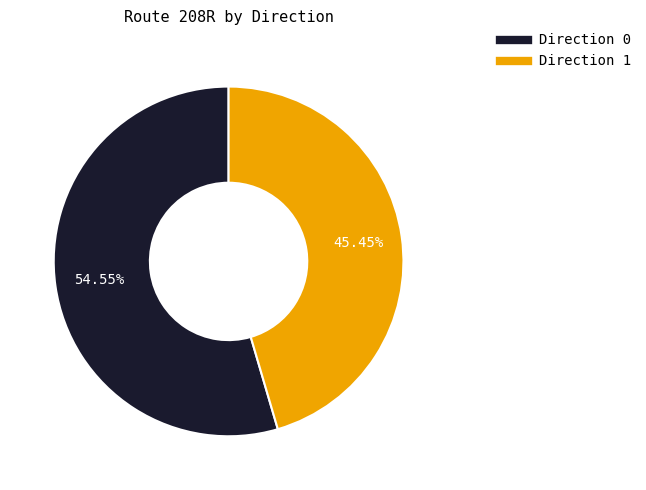

Rank the categories by value from highest to lowest.

Direction 0, Direction 1